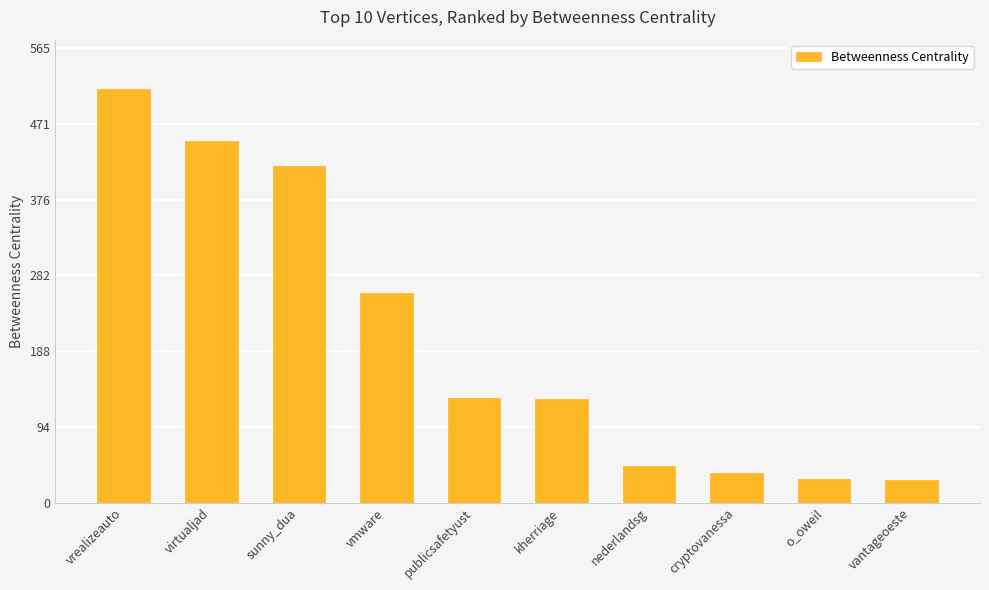

What is the difference between the values at vantageoeste and virtualjad?

422